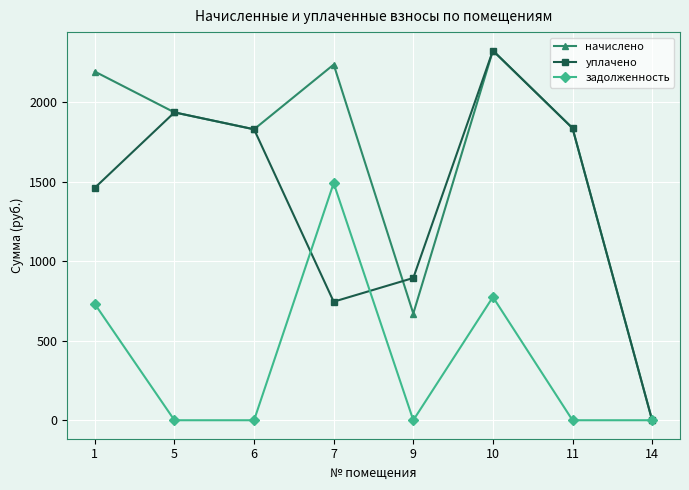

List the series in order of their overall mean, lowest first.

задолженность, уплачено, начислено